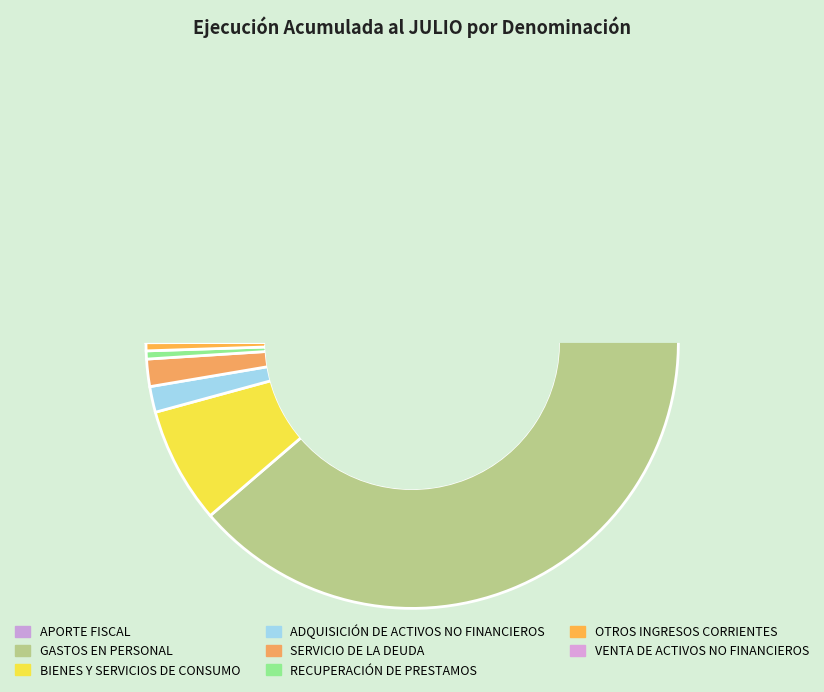

Is VENTA DE ACTIVOS NO FINANCIEROS the majority of the pie?

No